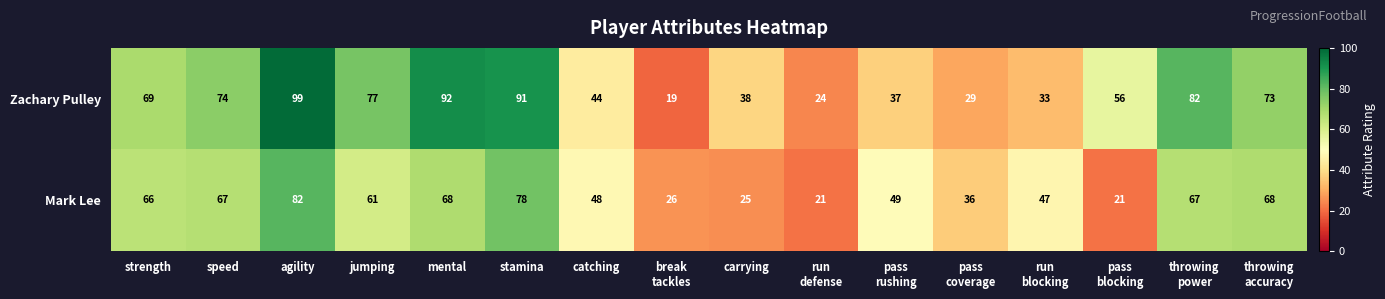

What is the highest value of the Zachary Pulley series?

99